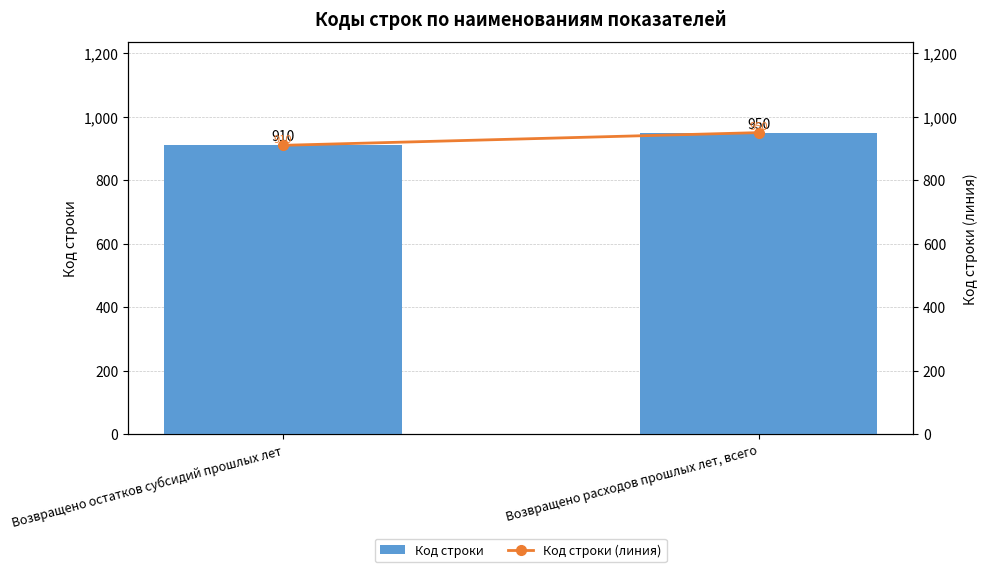

What position from the right is Возвращено остатков субсидий прошлых лет?

2